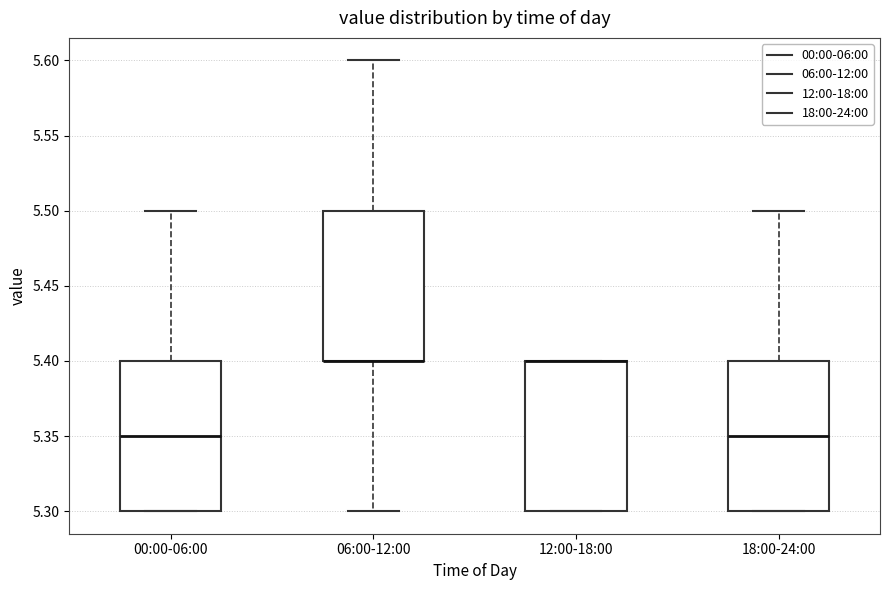

Reading left to right, read every box against the y-axis: the position of its median line, the range the box covers, and the ends of its whiskers. The values are not printed on the chart, so give them approximately, as read against the axis.

00:00-06:00: median 5.35, box 5.30 to 5.40, whiskers 5.30 to 5.50
06:00-12:00: median 5.40 (drawn on the box's lower edge), box 5.40 to 5.50, whiskers 5.30 to 5.60
12:00-18:00: median 5.40 (drawn on the box's upper edge), box 5.30 to 5.40, whiskers 5.30 to 5.40
18:00-24:00: median 5.35, box 5.30 to 5.40, whiskers 5.30 to 5.50